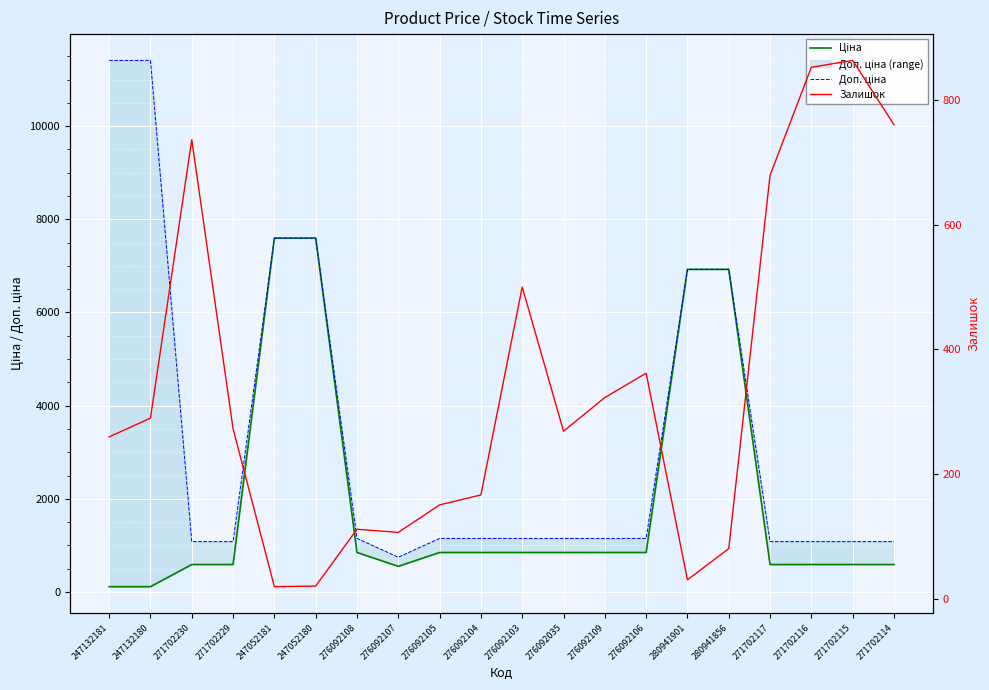

The value of Доп. ціна at 271702229 is 1081.7. True or false?

True